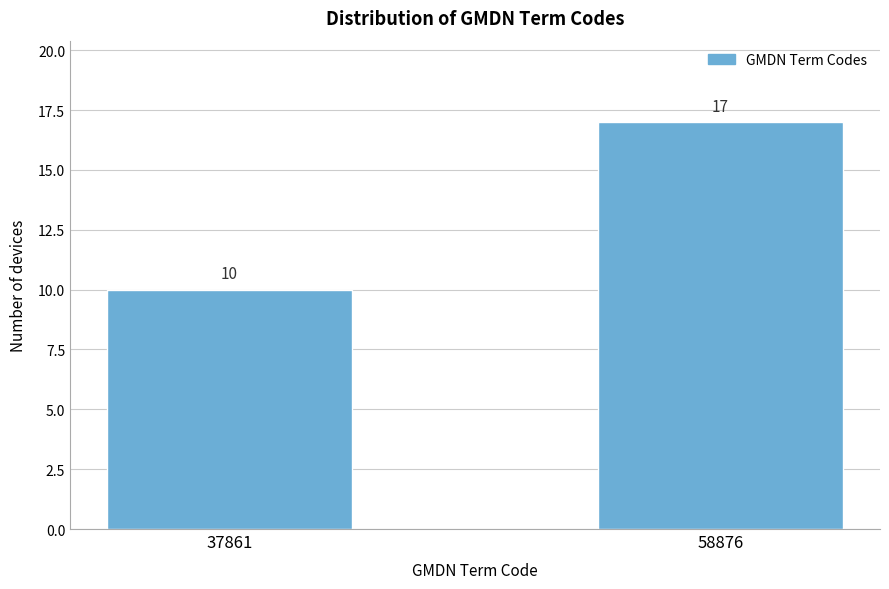

Reading left to right, extract all data points from this chart.

10	17